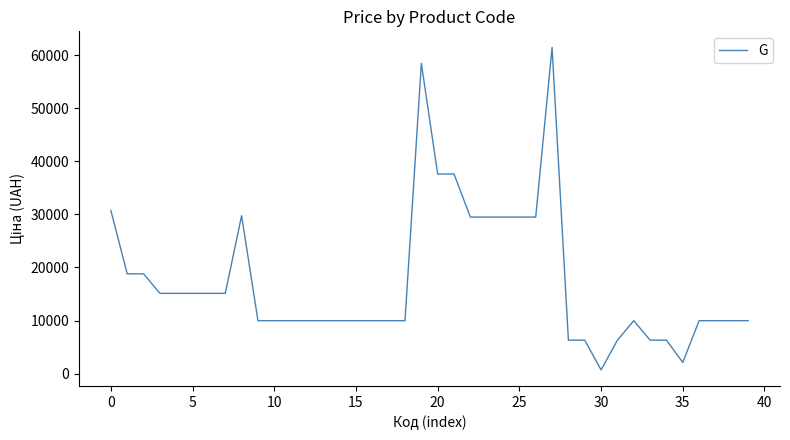

What is the greatest value displayed?

61434.3